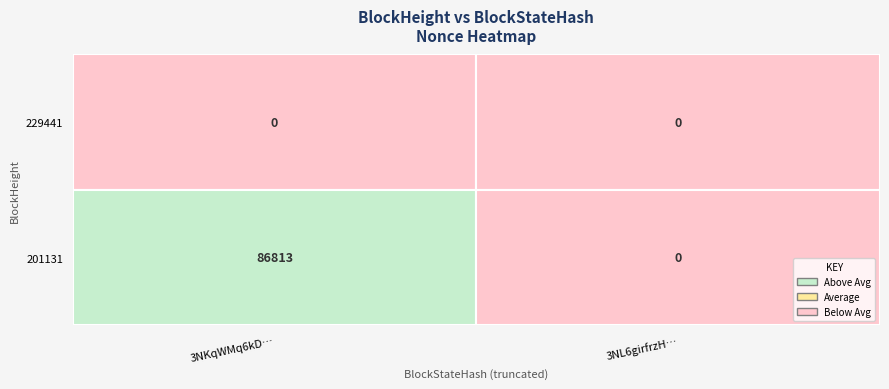

List the series in order of their peak value, lowest first.

229441, 201131